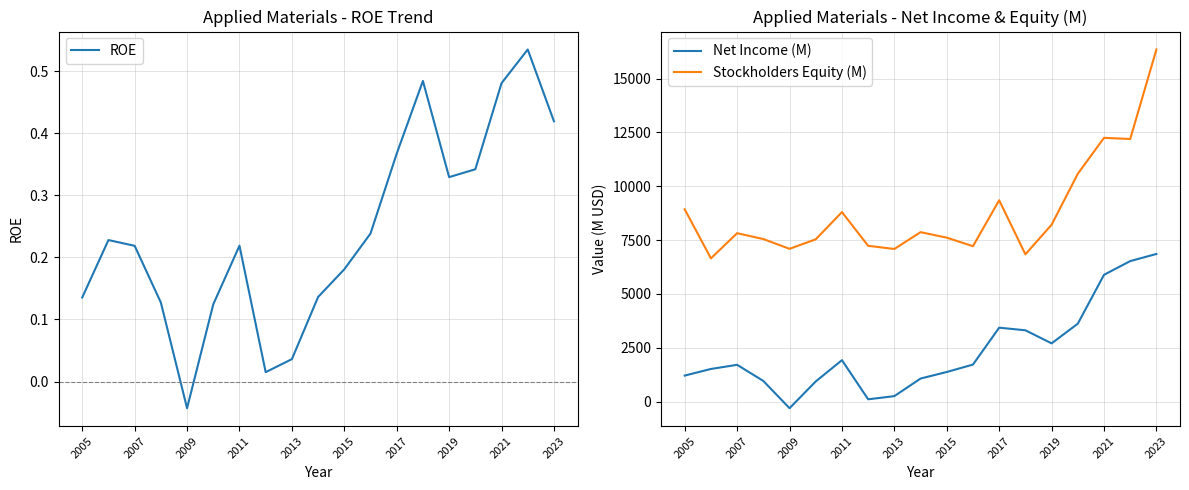

True or false: Stockholders Equity (M) and Net Income (M) intersect in this chart.

False